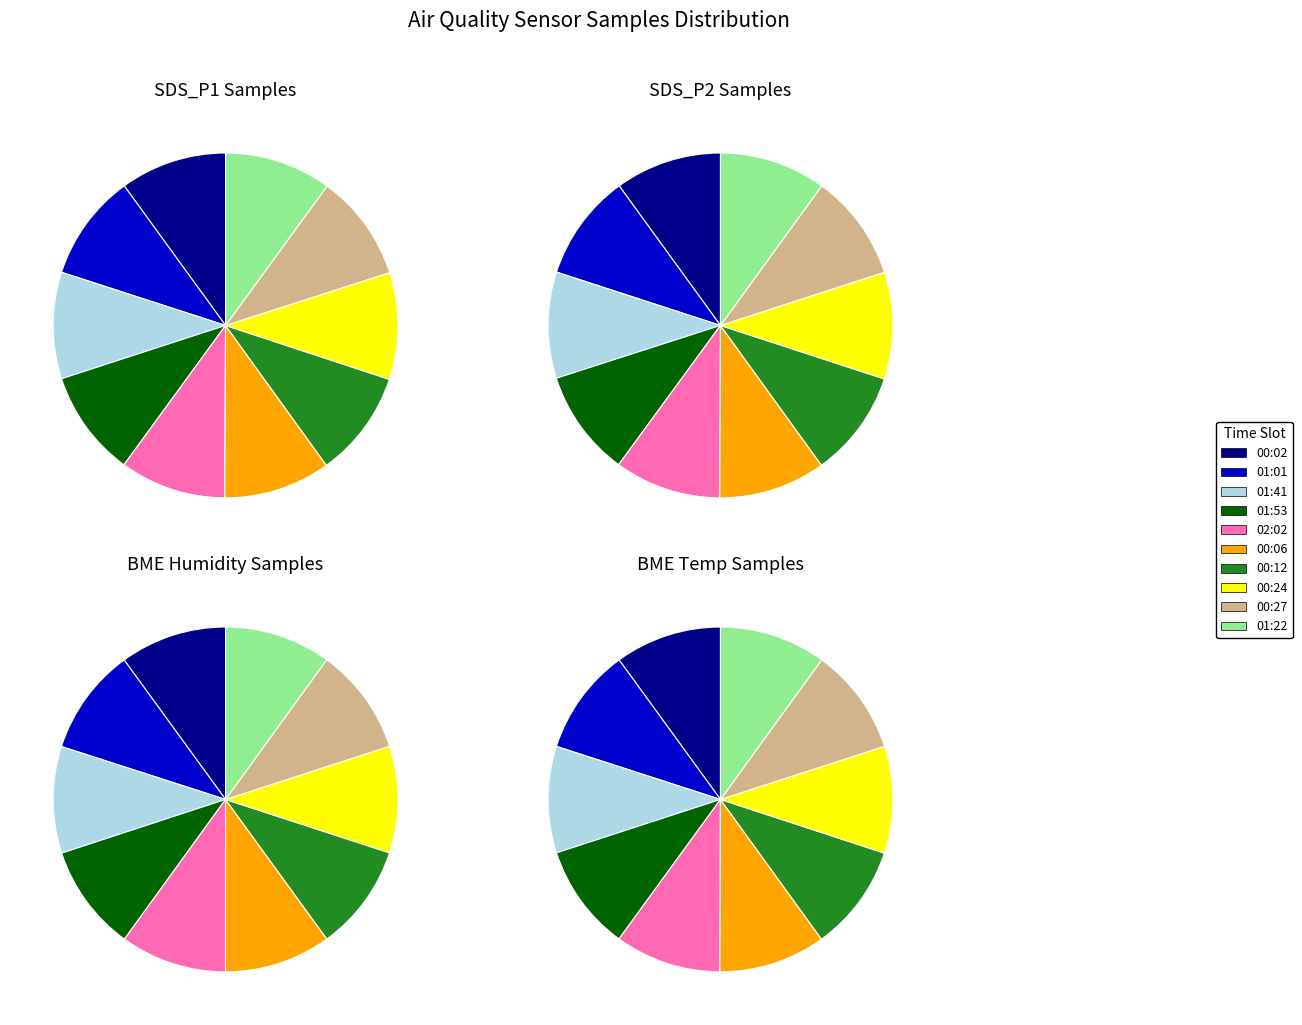

How many slices are in this pie chart?

10